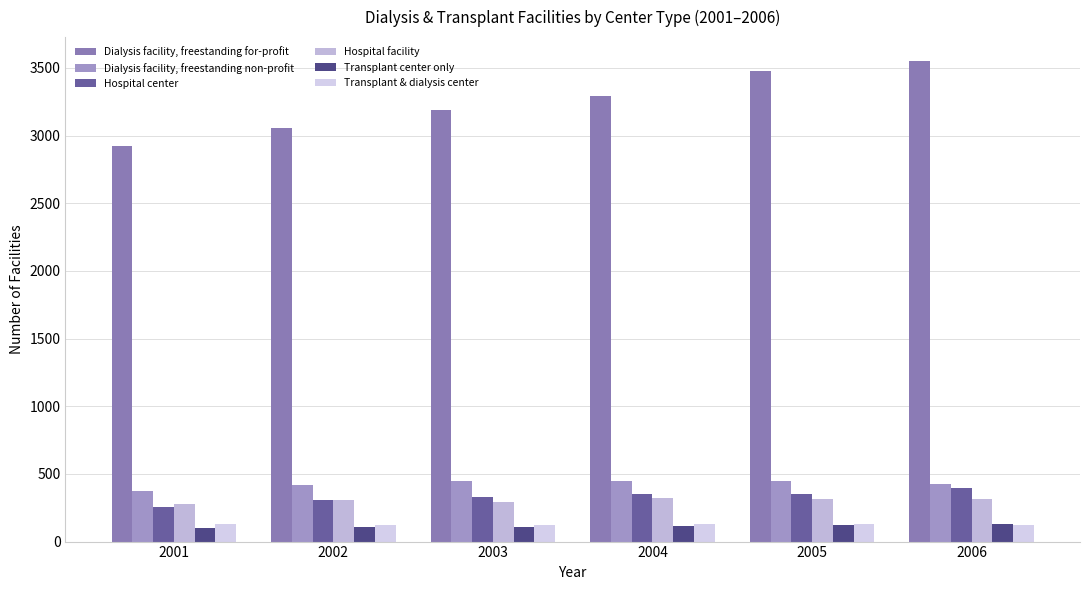

What is the total value across all series at 2002?

4324